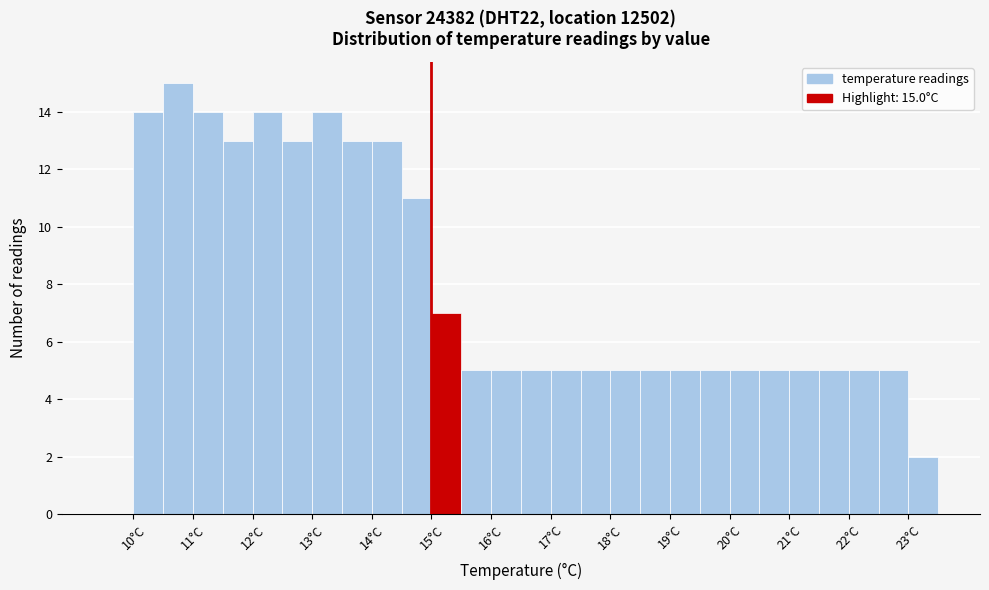

Over which range of the x-axis is the bar tallest?

10.5 to 11.0